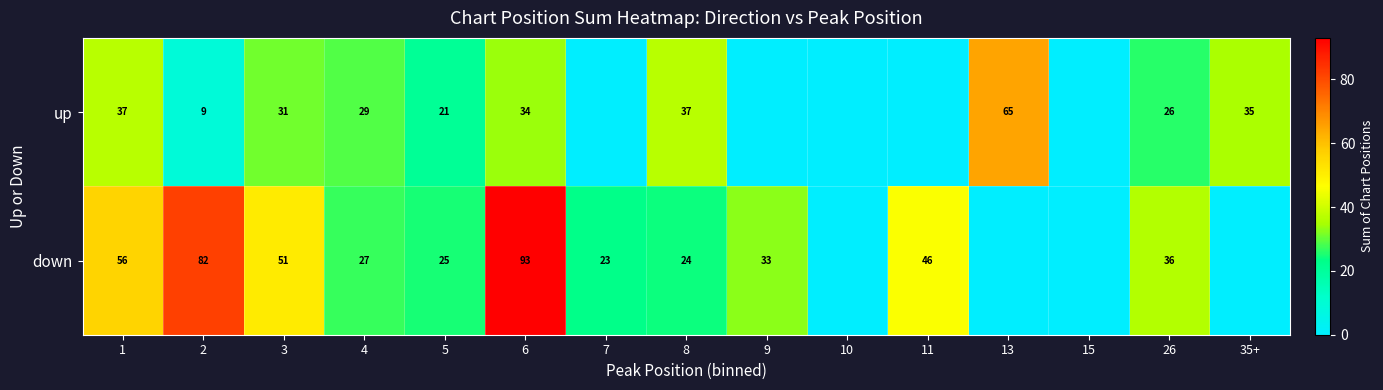

At 3, list the series in order from largest to smallest.

down, up